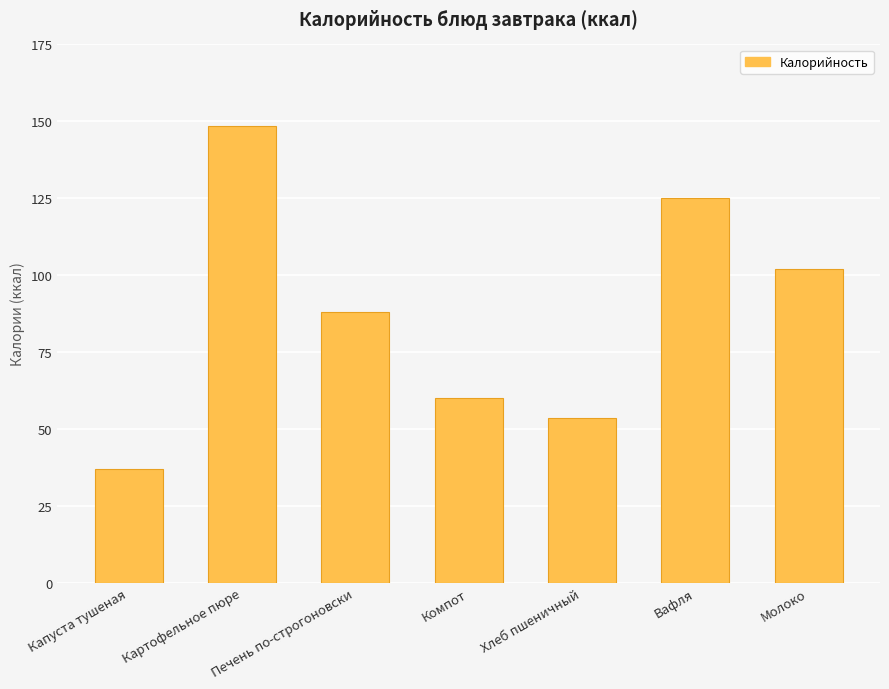

What is the change in value from Печень по-строгоновски to Молоко?

+14.2